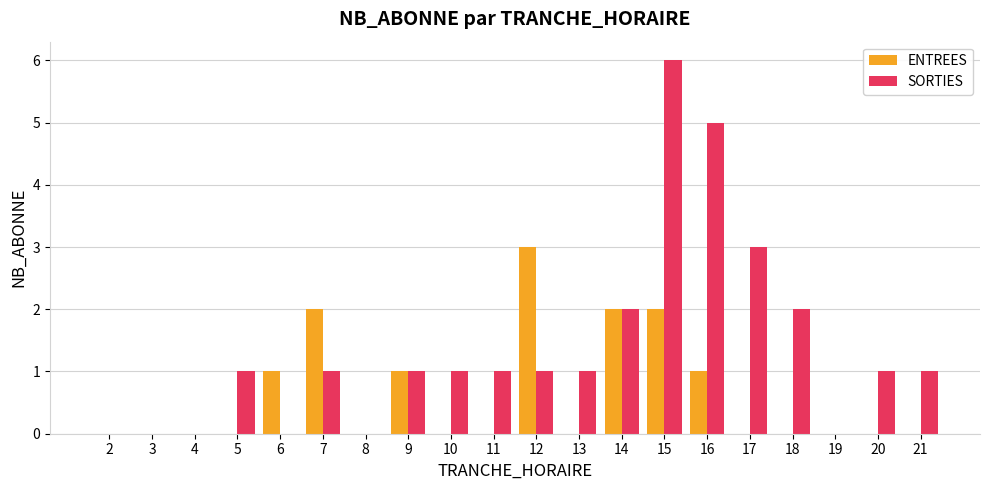

Between 15 and 19, which series saw the biggest shift?

SORTIES